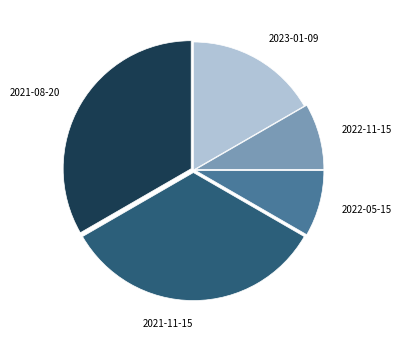

Is the sum of 2021-11-15 and 2022-05-15 greater than half?

No